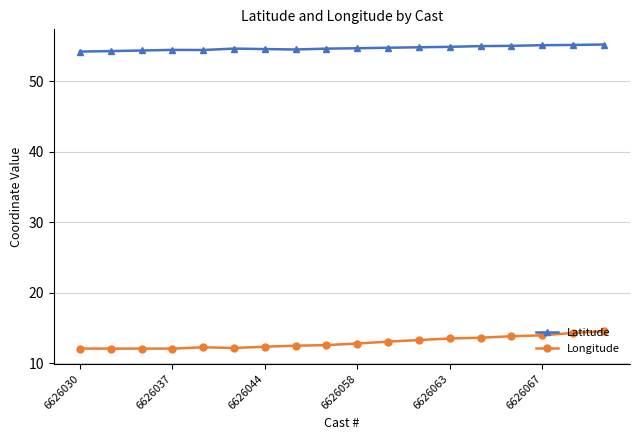

True or false: Longitude and Latitude cross at least once.

False